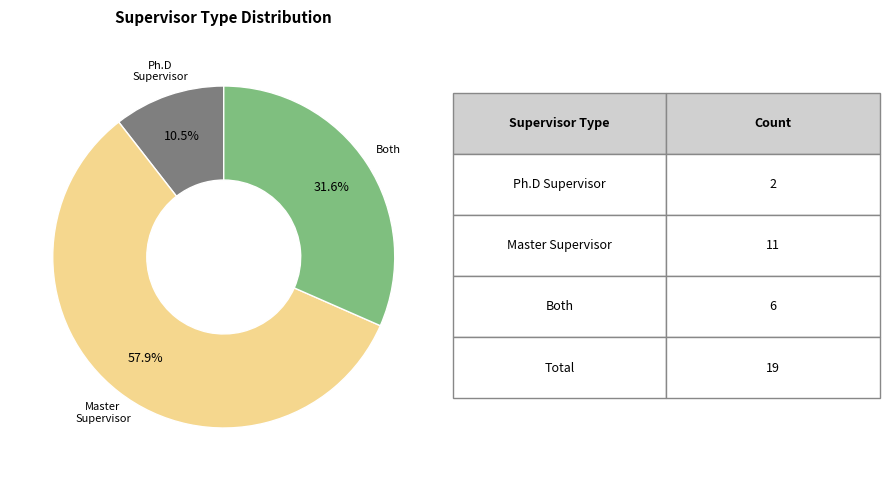

To the nearest percent, what is the average slice percentage?

33%